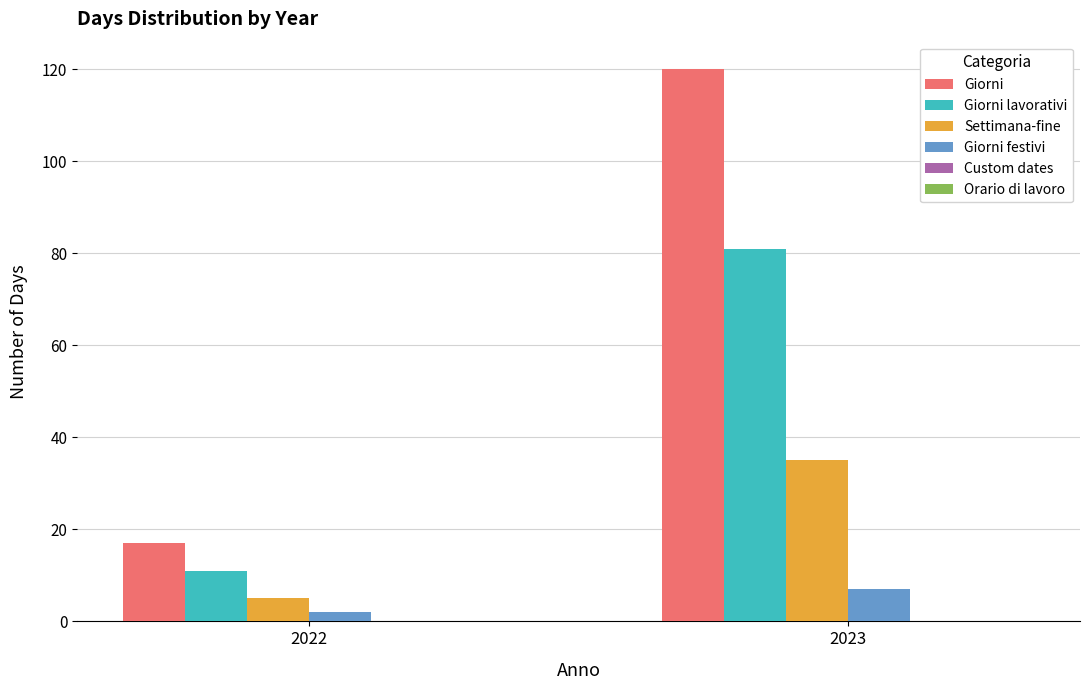

Which series changed the most between 2022 and 2023?

Giorni